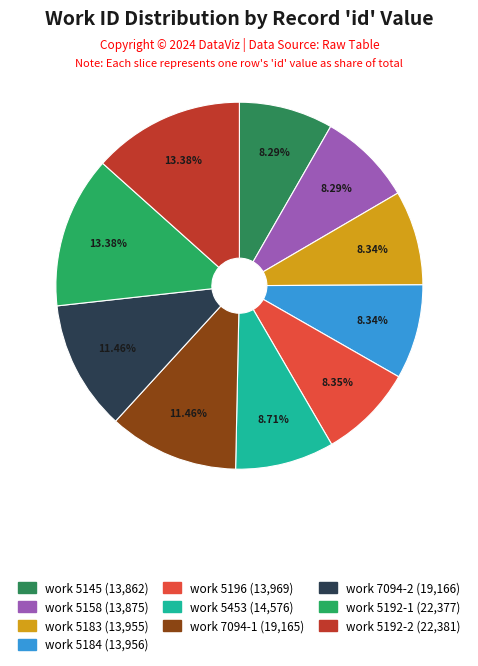

How many slices are in this pie chart?

10